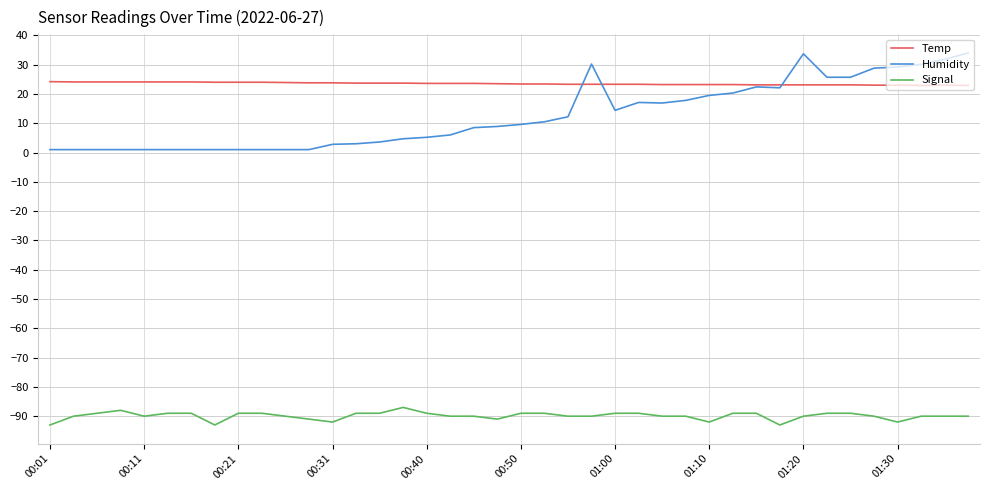

Rank the series by their maximum value, from lowest to highest.

Signal, Temp, Humidity